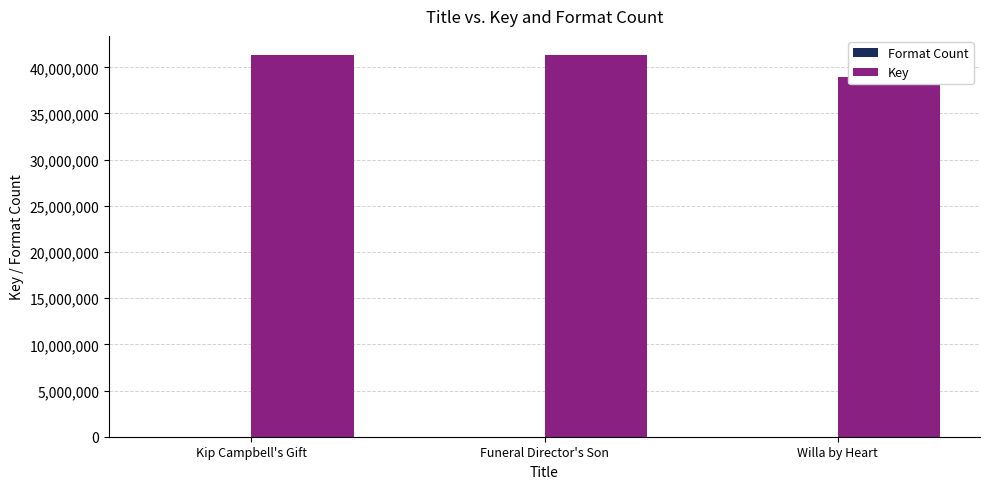

What is the value of the Key bar at the 3rd from the left?

38999668